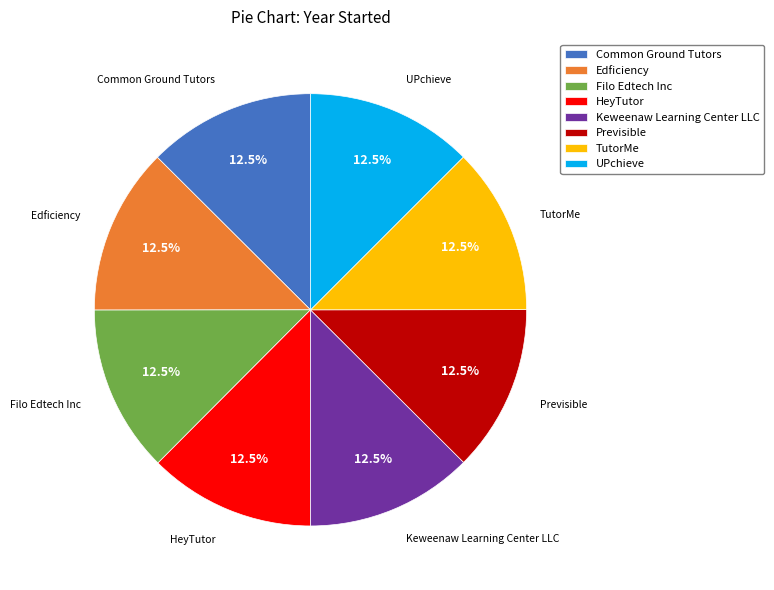

Is Previsible the majority of the pie?

No